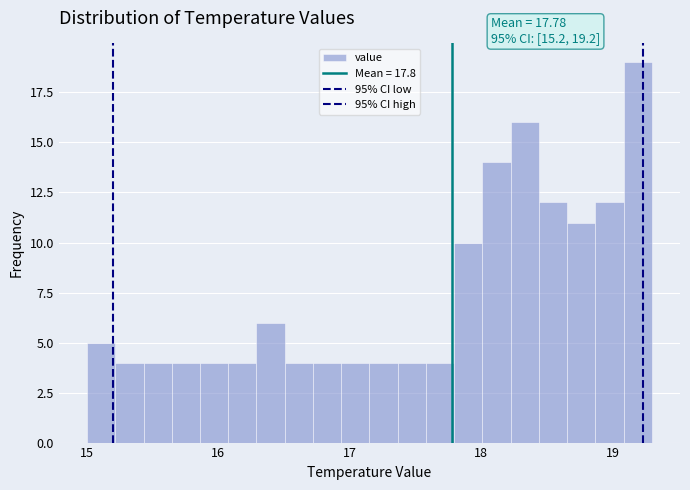

Around what value on the x-axis is the tallest bar? Give the approximate position of its centre, as read against the axis.

19.2